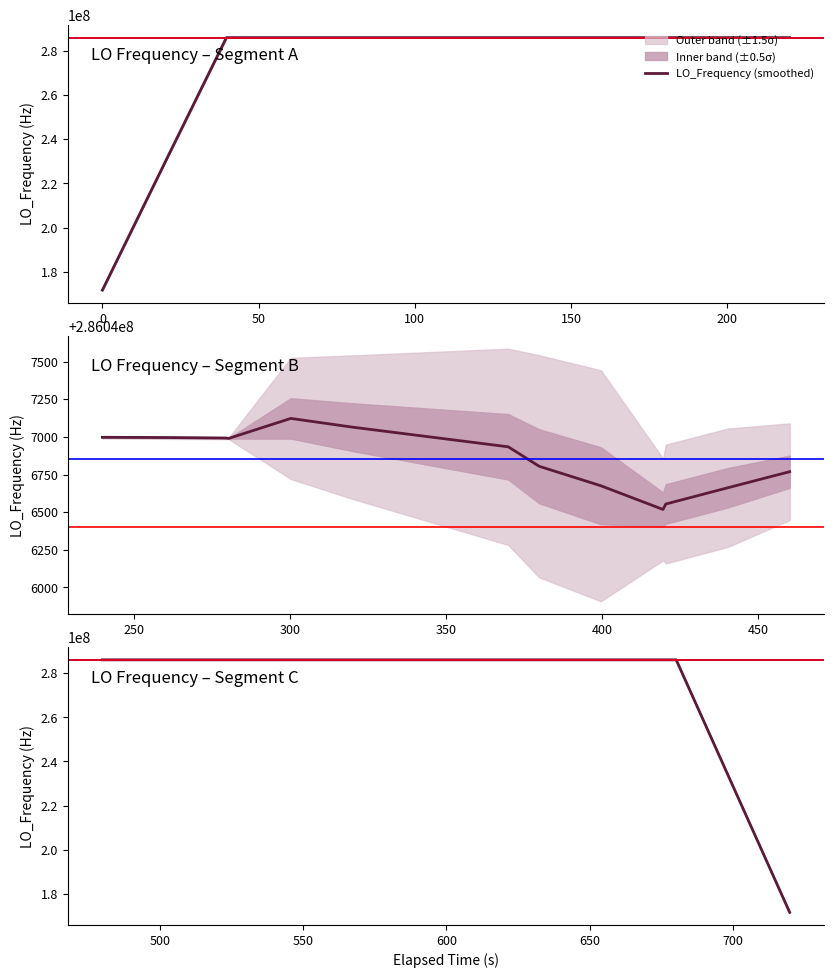

Is it true that the value at 50 is 505247996.3?

False